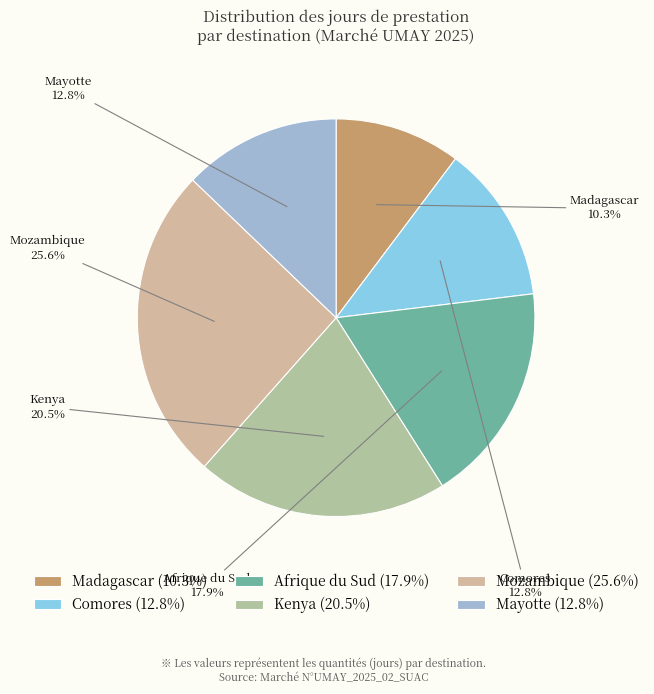

Does Mozambique account for over 50% of the chart?

No